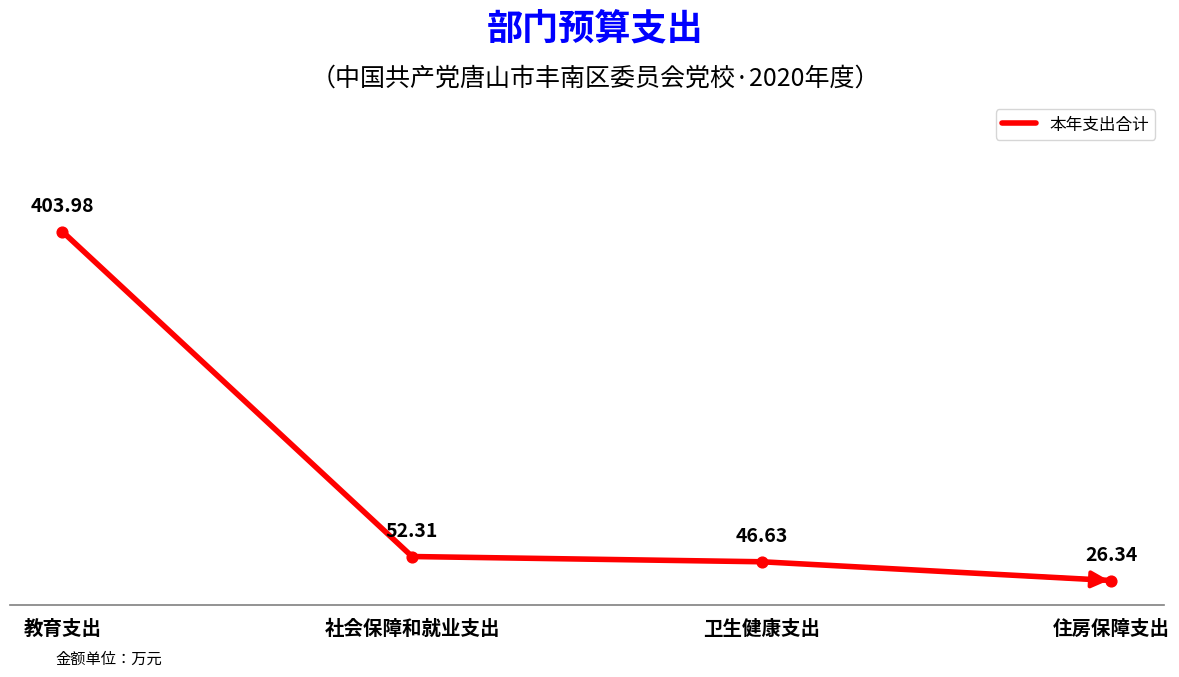

Which has a higher value, 教育支出 or 社会保障和就业支出?

教育支出